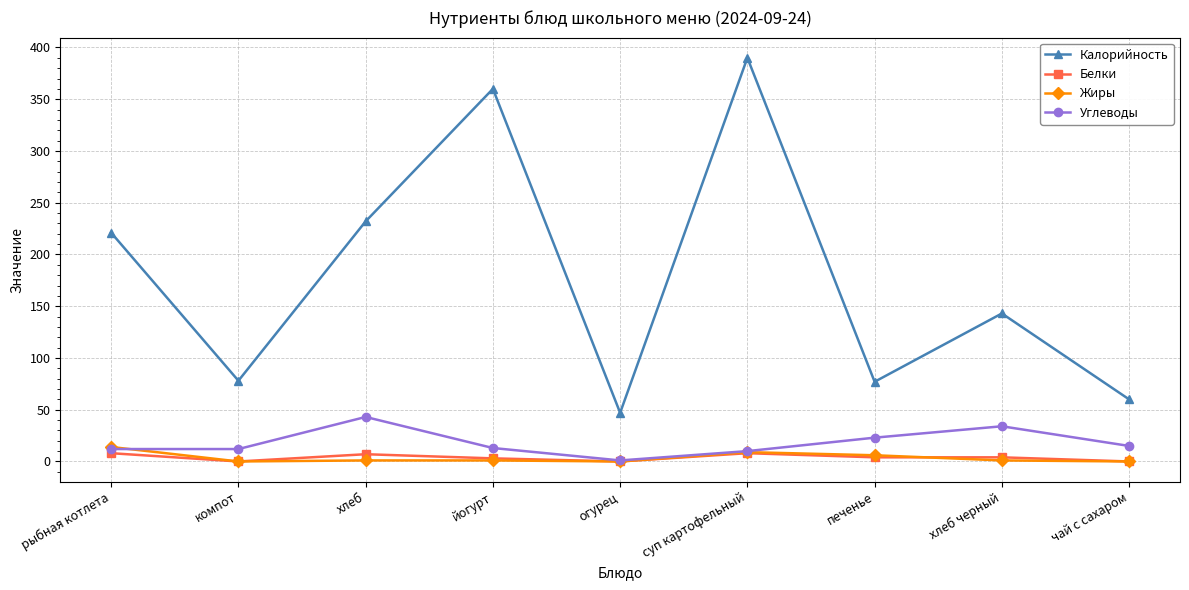

True or false: Углеводы has more than 2 points higher than both neighbors.

False